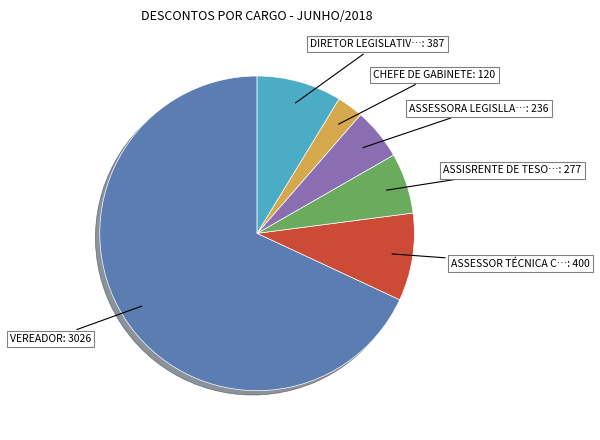

Is there any slice that represents more than half of the pie?

Yes